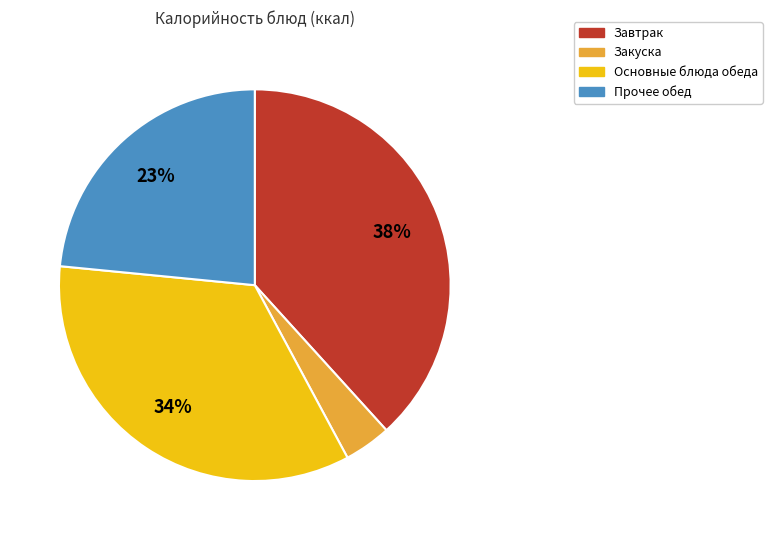

How many slices are in this pie chart?

4